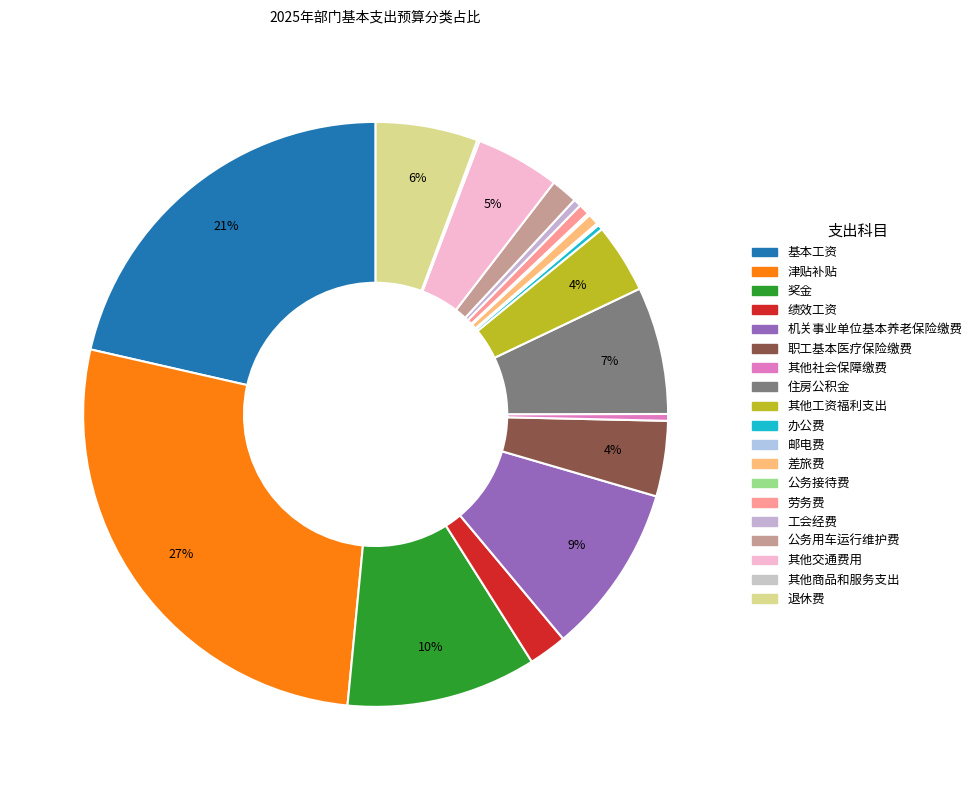

What is the ratio of the value at 其他工资福利支出 to the value at 劳务费?

6.3